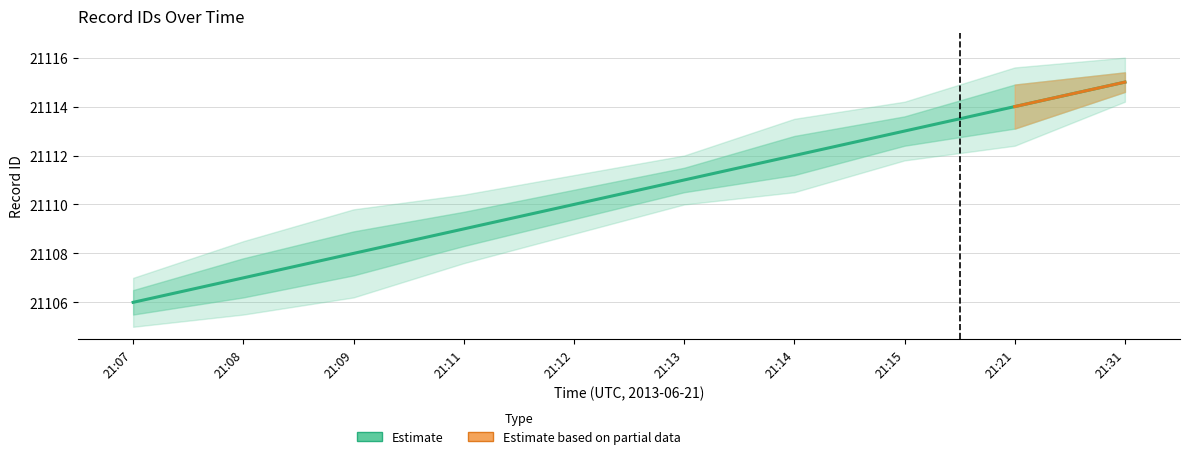

What is the ratio of the value at 21:14 to the value at 21:07?

1.0